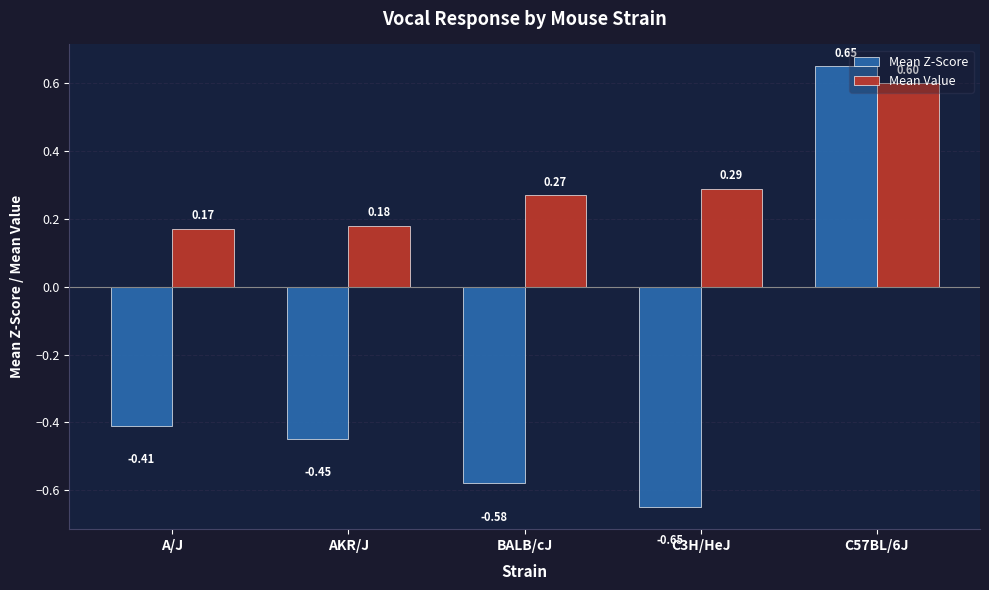

How many data points in Mean Z-Score are less than 0?

4